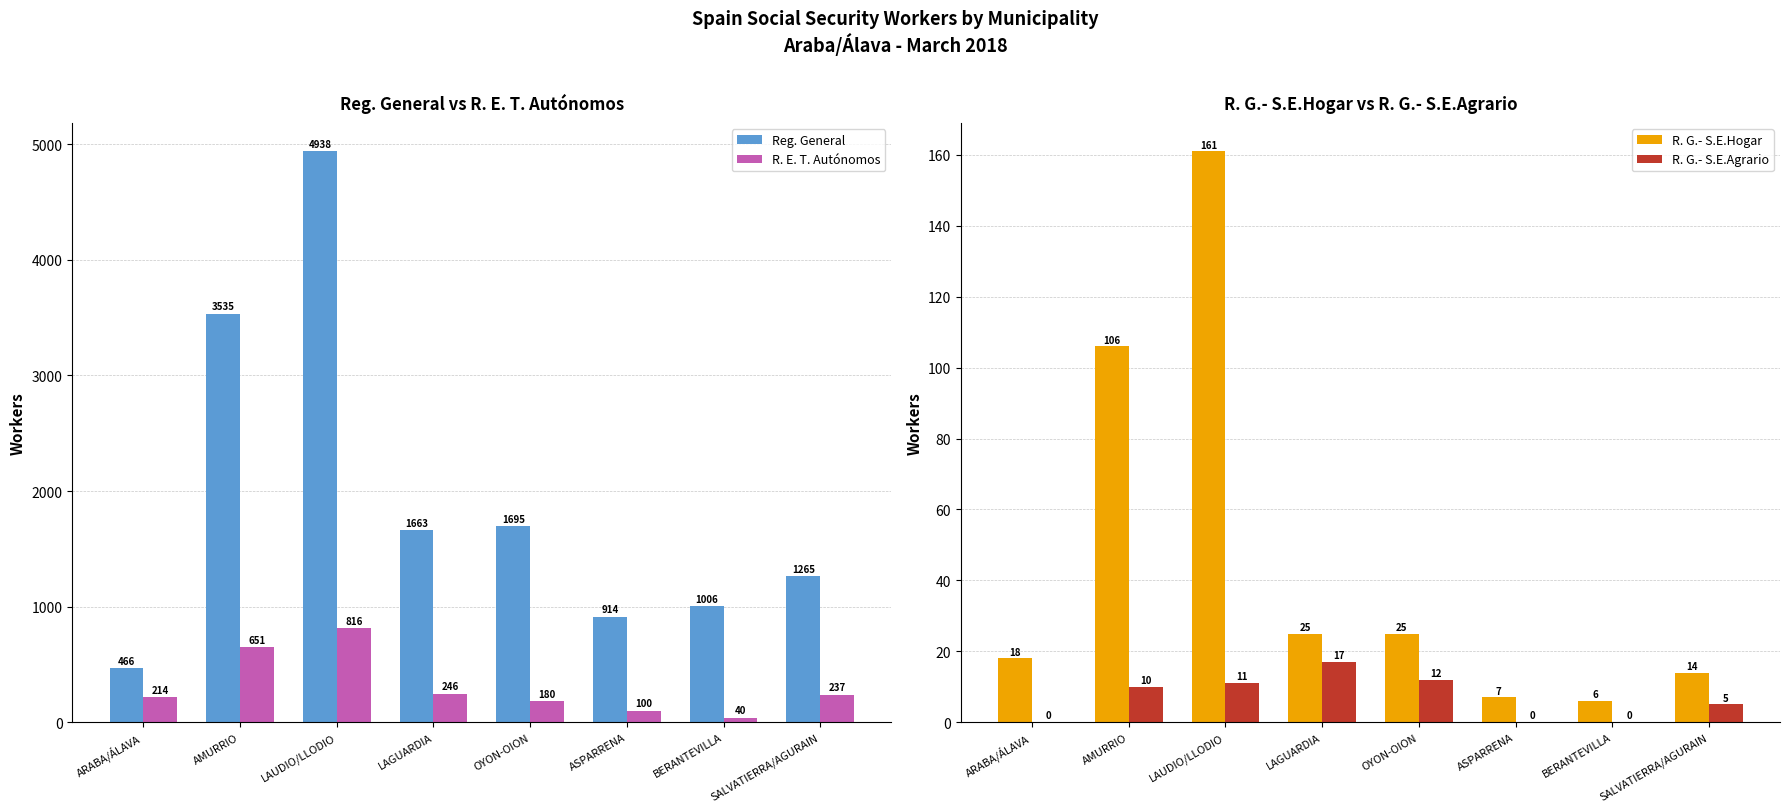

At how many categories does at least one series exceed 4530?

1